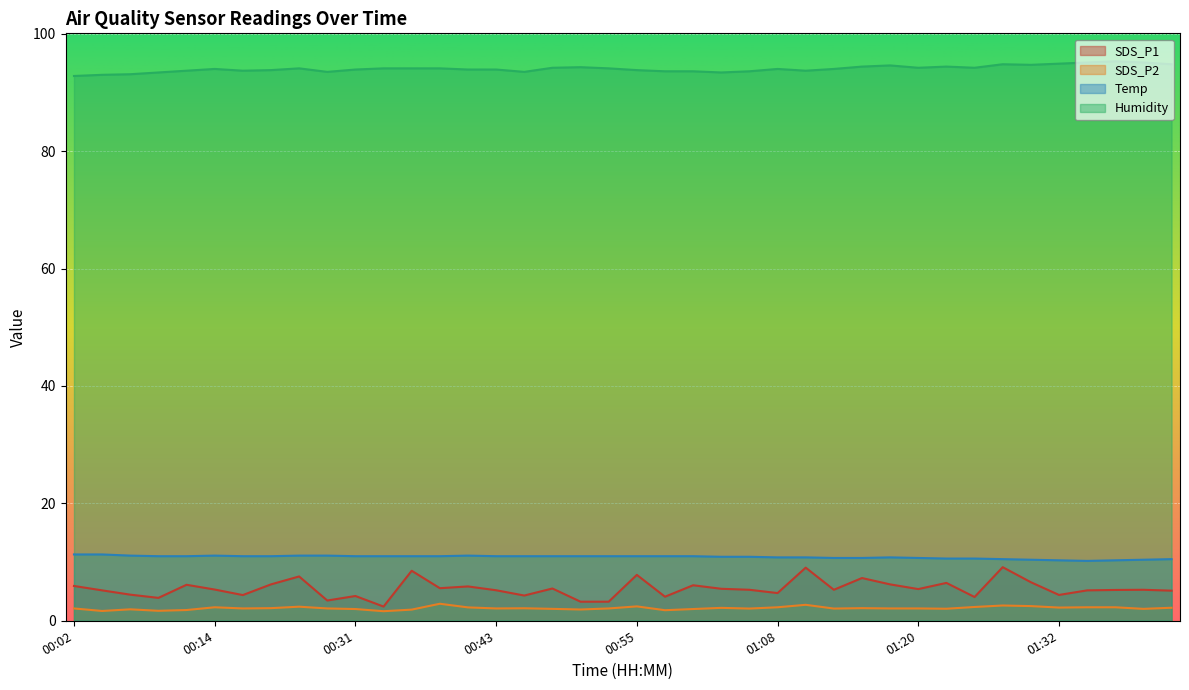

True or false: SDS_P1 and Temp intersect in this chart.

False